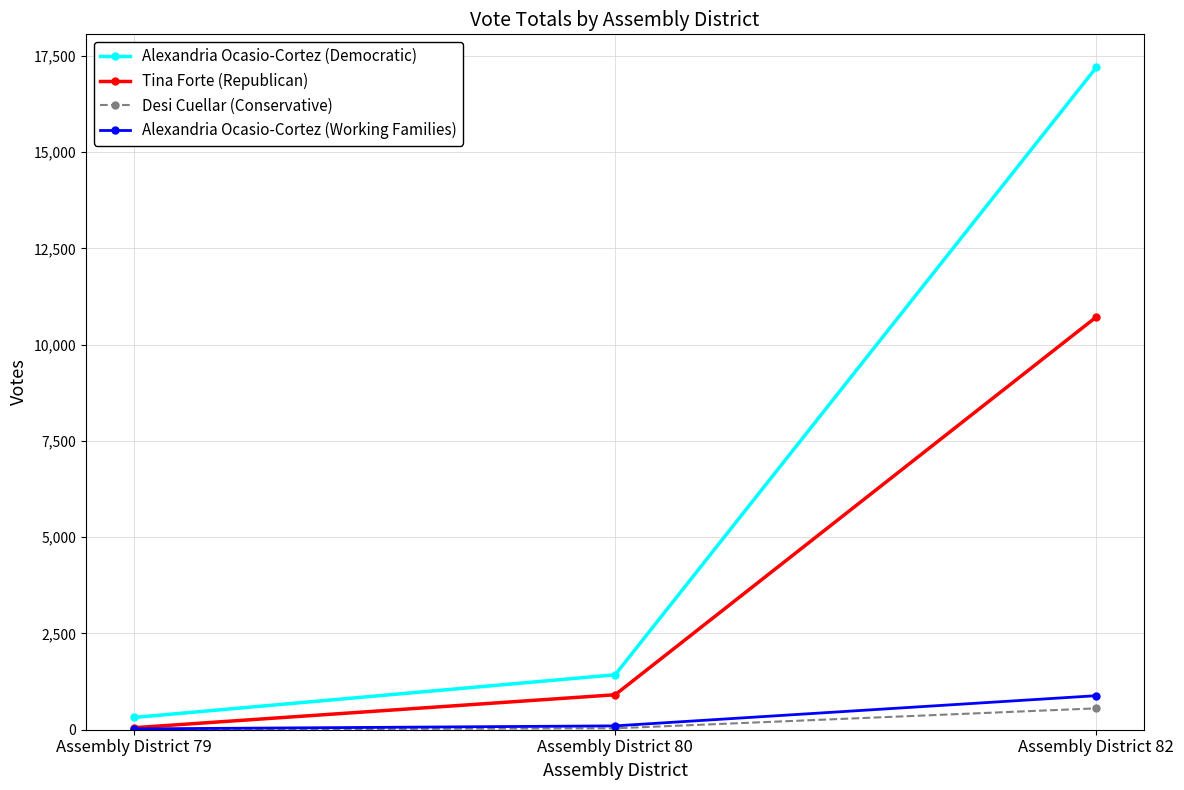

Which series has the largest total across all categories?

Alexandria Ocasio-Cortez (Democratic)